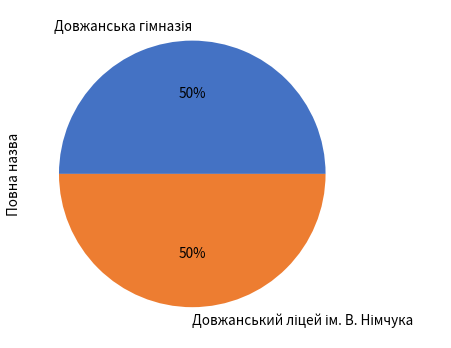

To the nearest percent, what is the average slice percentage?

50%